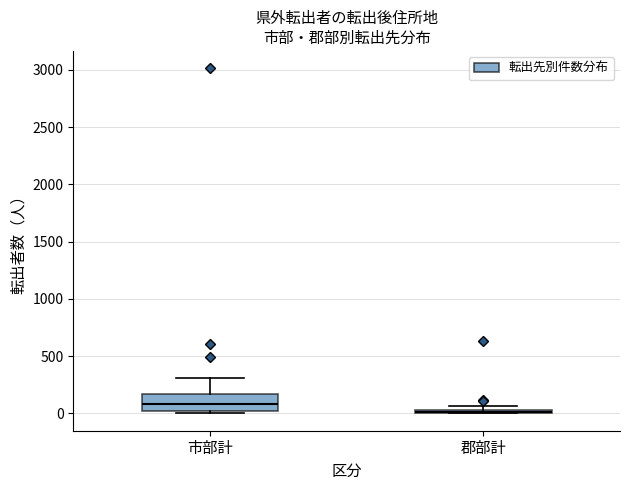

Which box's median line is the lowest?

郡部計